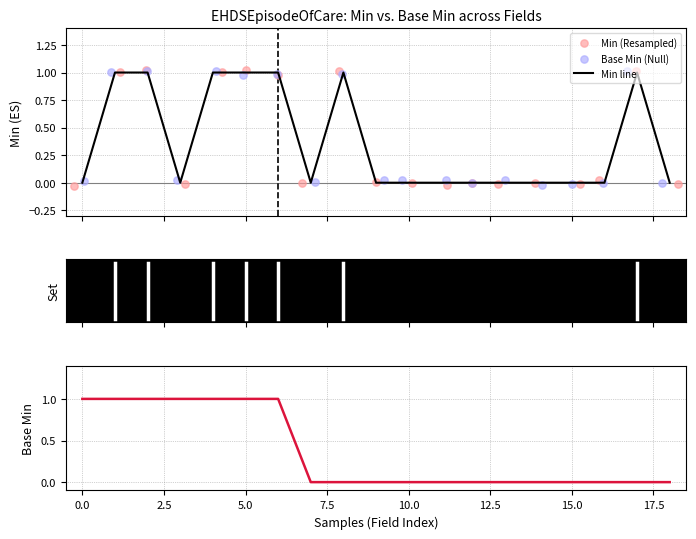

Which series contains the highest Y value?

Min (Resampled)